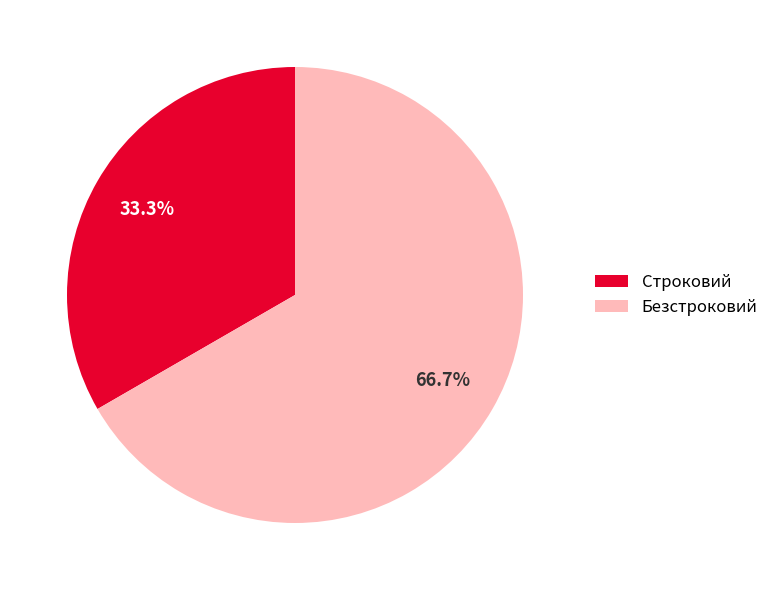

Is it true that Строковий is 20% of the pie?

False